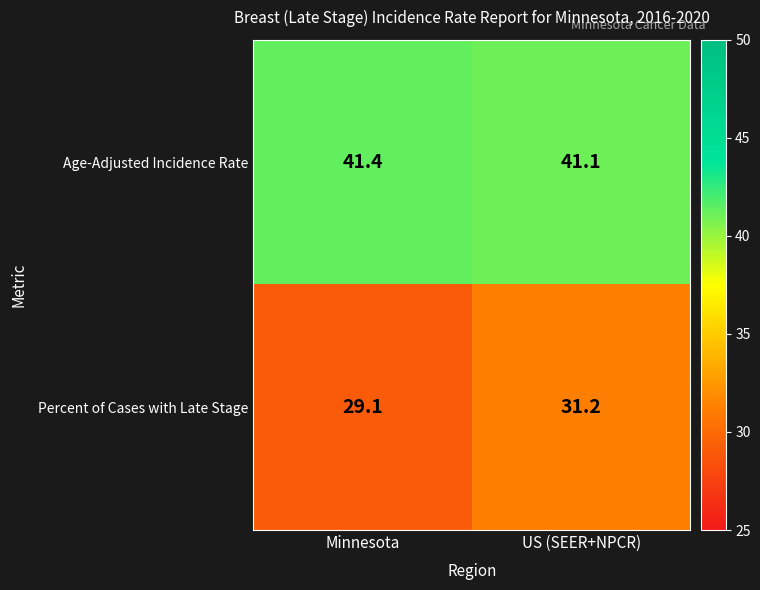

Which label corresponds to the smallest value in the chart?

Minnesota